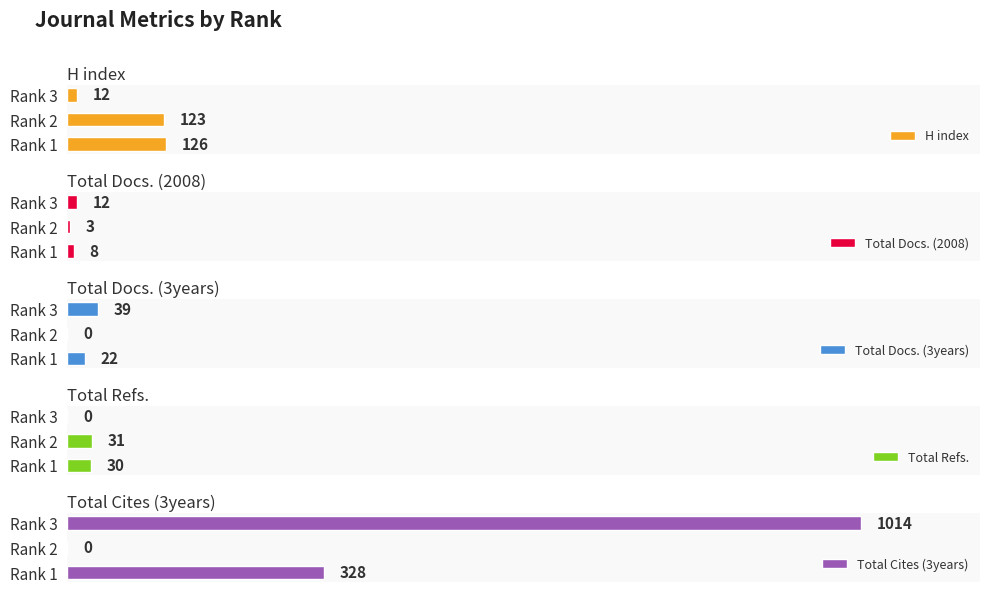

Which label corresponds to the largest value in the chart?

2